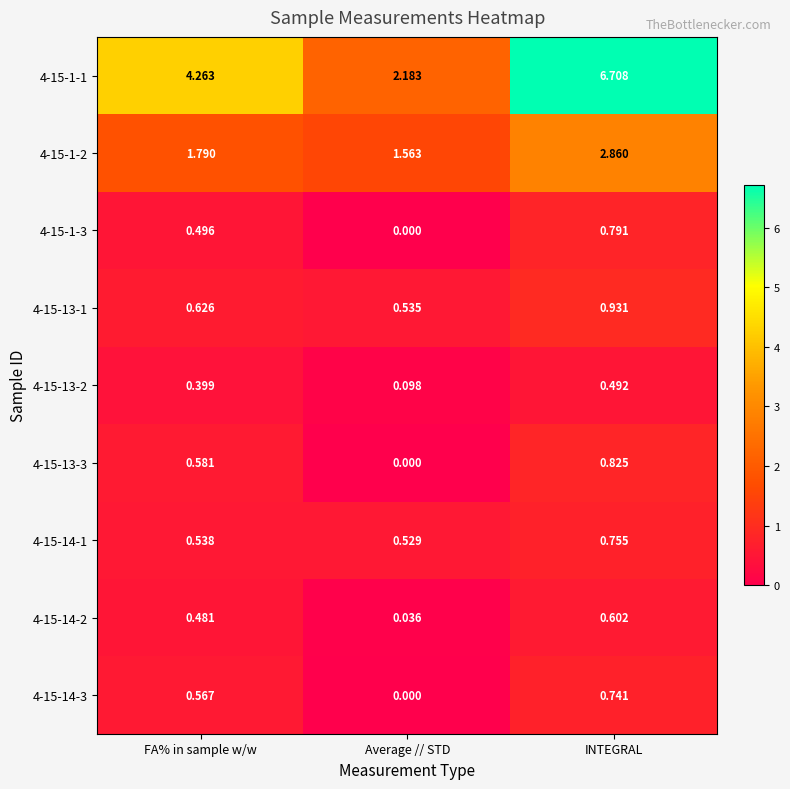

What is the maximum value shown in the chart?

6.7